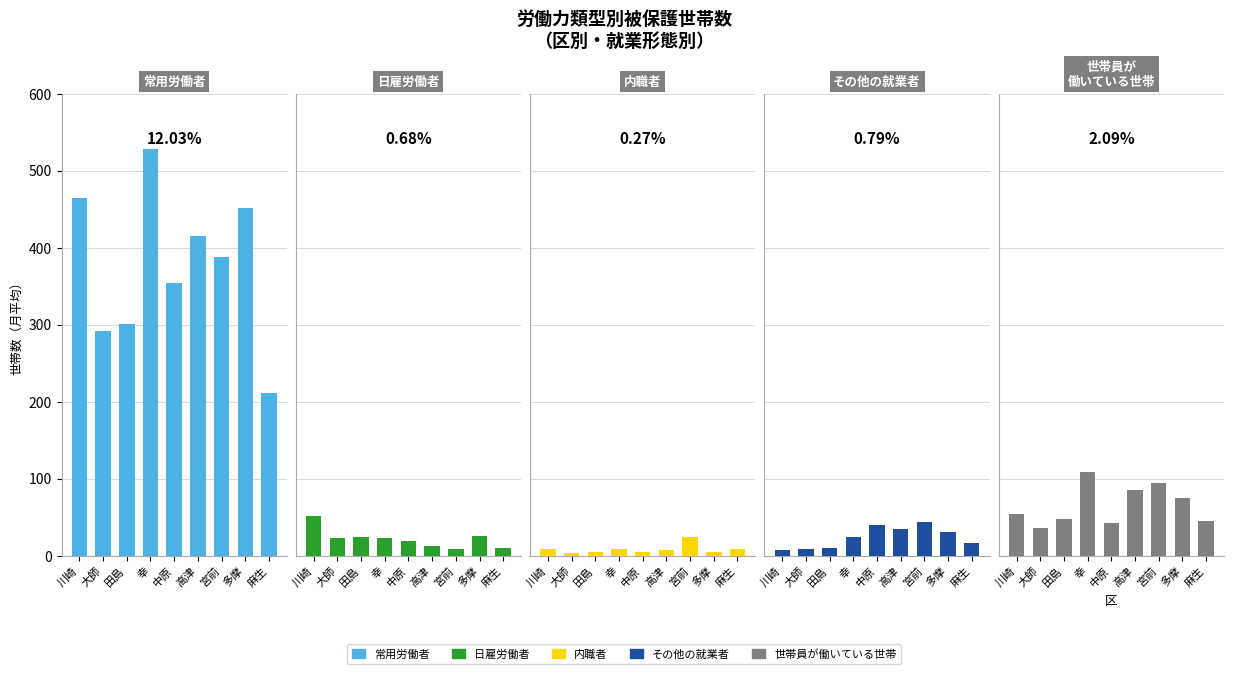

List the labels in order of 日雇労働者 value, smallest first.

宮前, 麻生, 高津, 中原, 大師, 幸, 田島, 多摩, 川崎